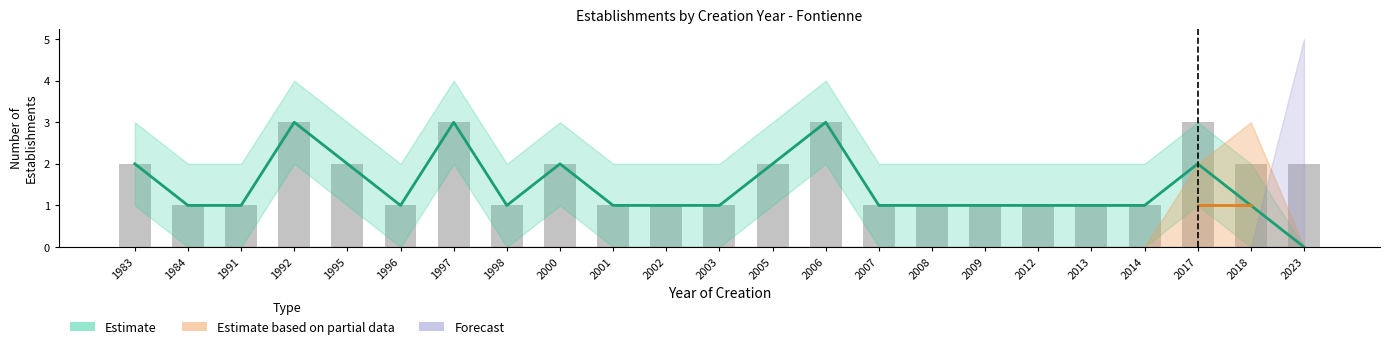

Which series has the largest range (max minus min)?

Estimate